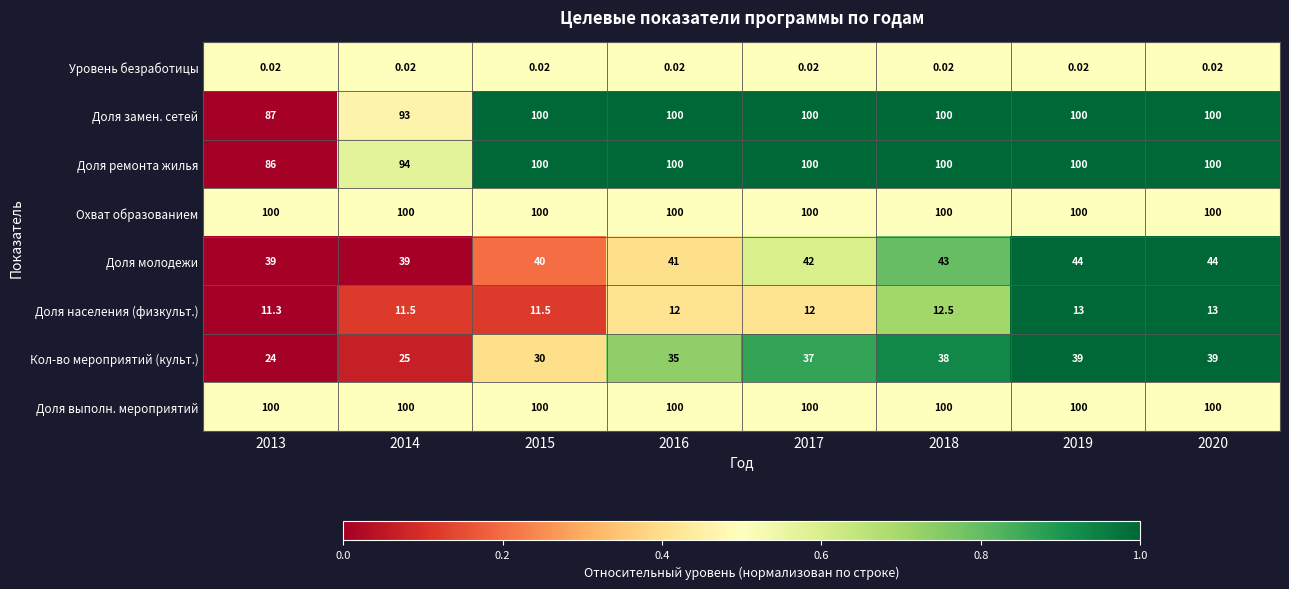

Which series has the widest spread of values?

Кол-во мероприятий (культ.)